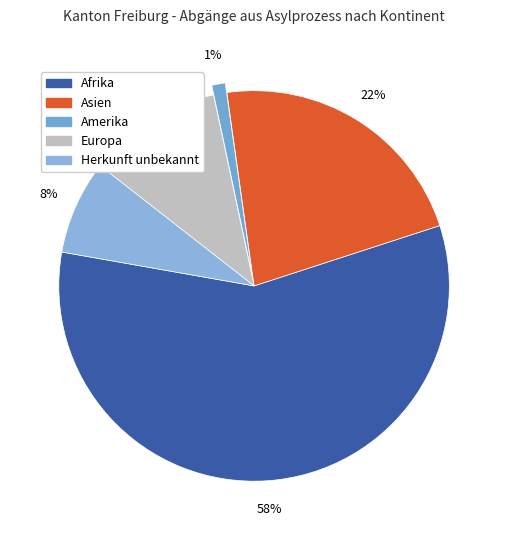

Is there any slice that represents more than half of the pie?

Yes